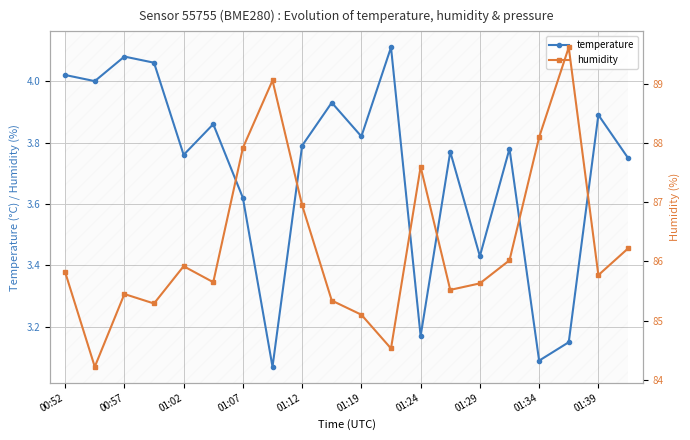

What is the total value across all series at 01:34?

91.2